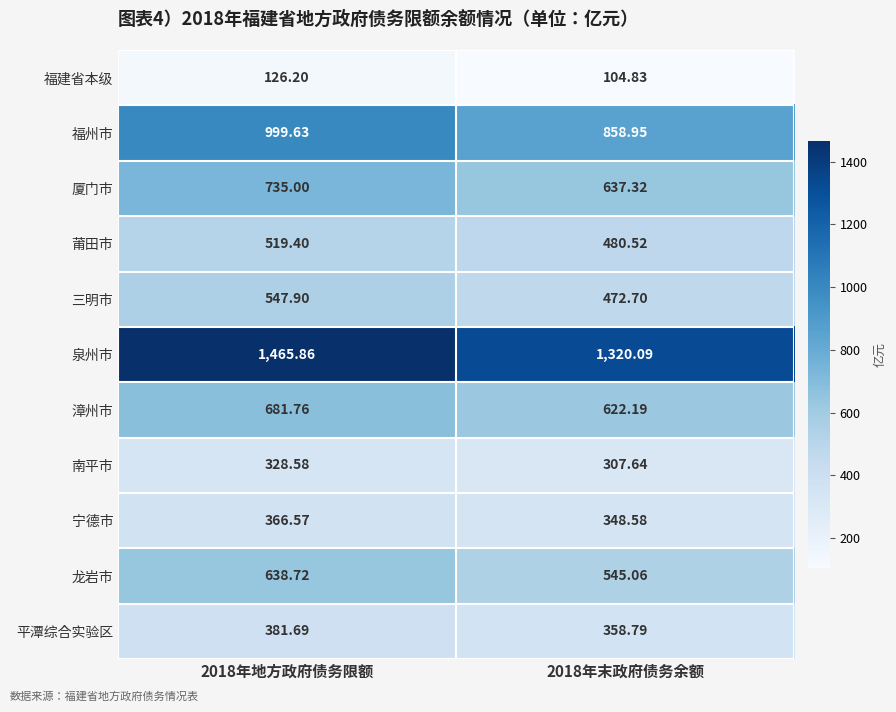

Which series has the widest spread of values?

泉州市